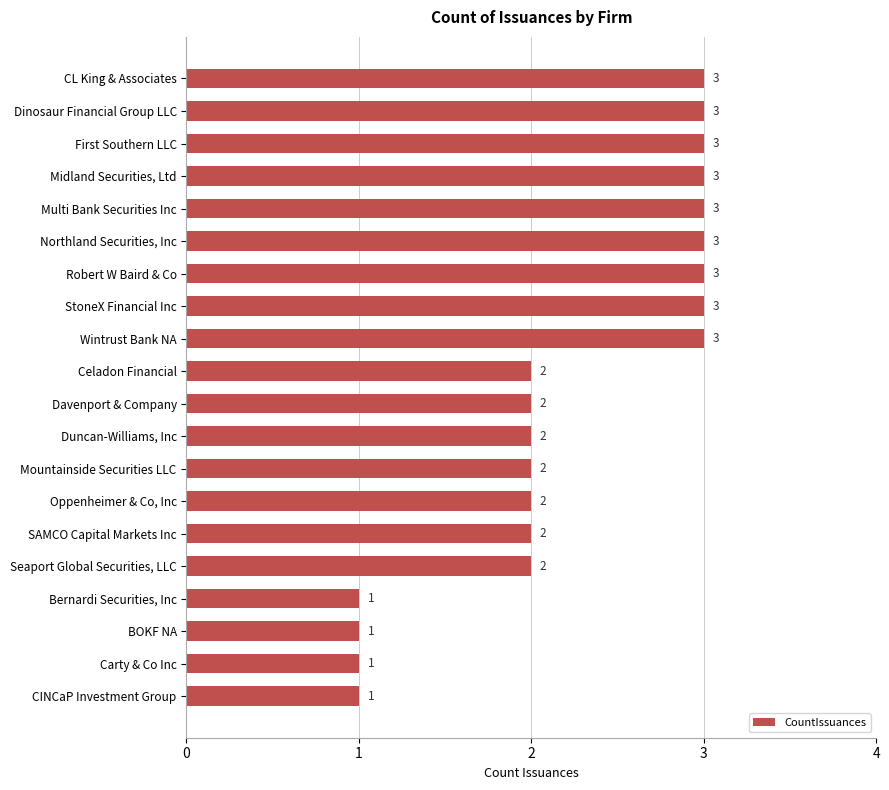

Between Duncan-Williams, Inc and Wintrust Bank NA, which is larger?

Wintrust Bank NA